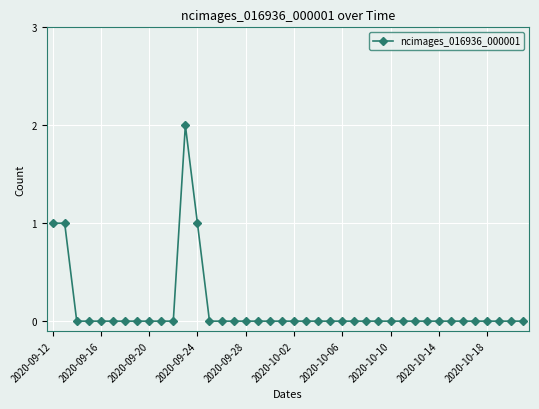

What is the sum of all values?

5